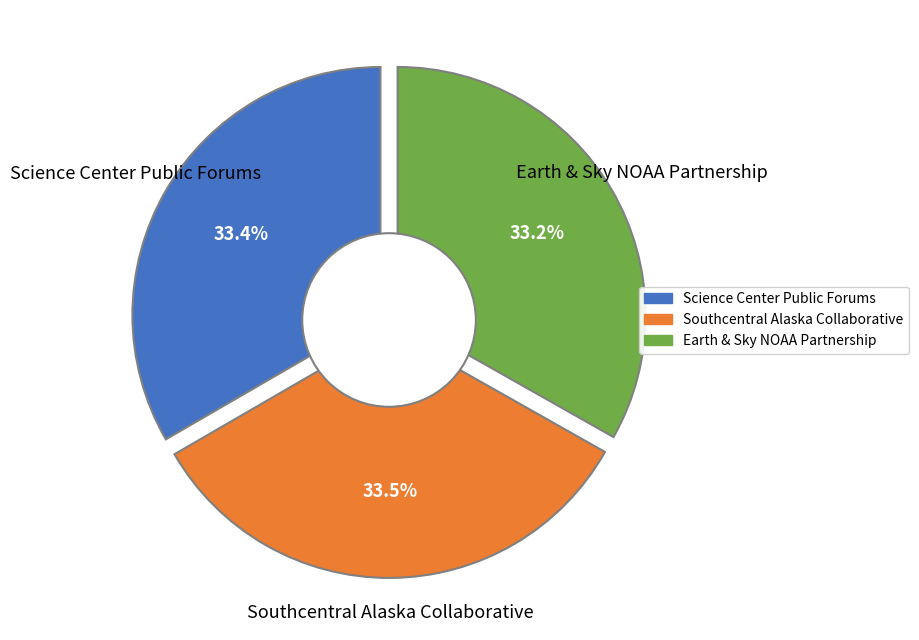

How many slices are in this pie chart?

3